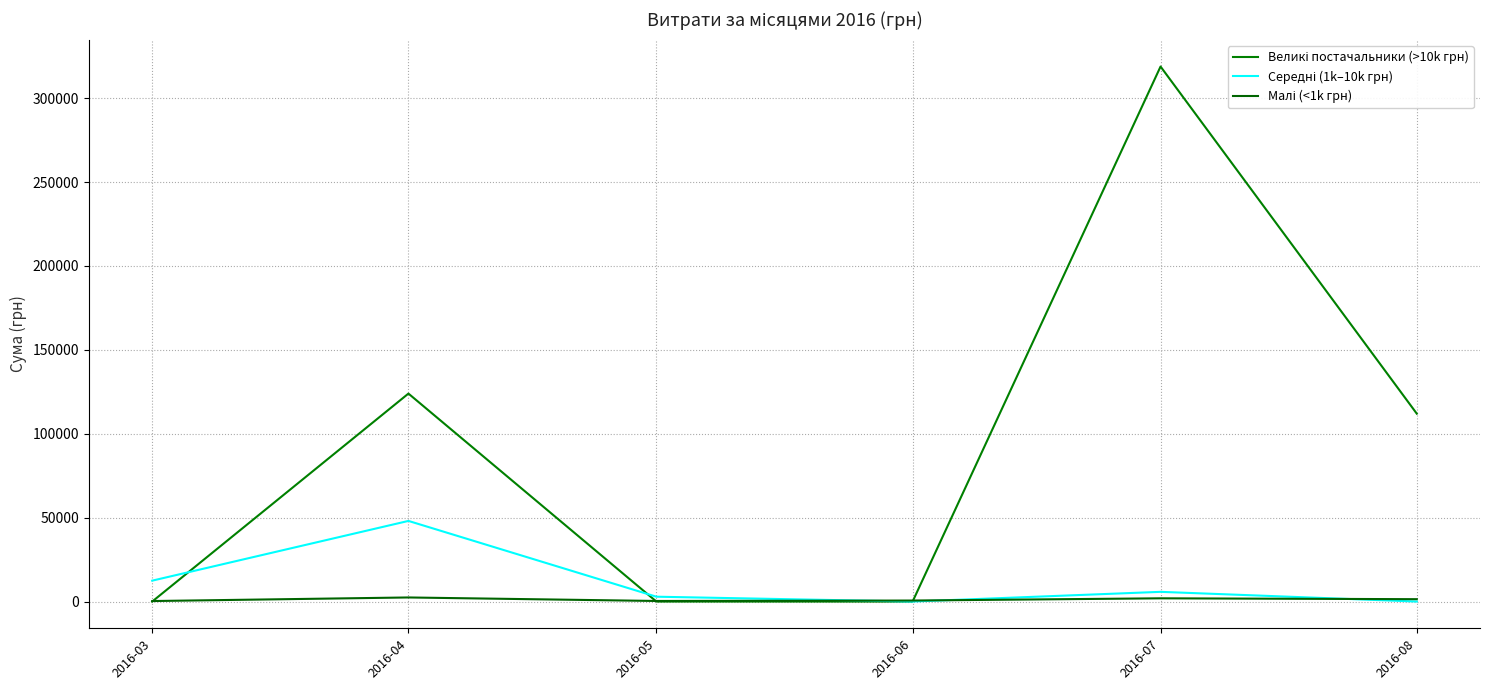

Is this an area chart (filled region under the line)?

No